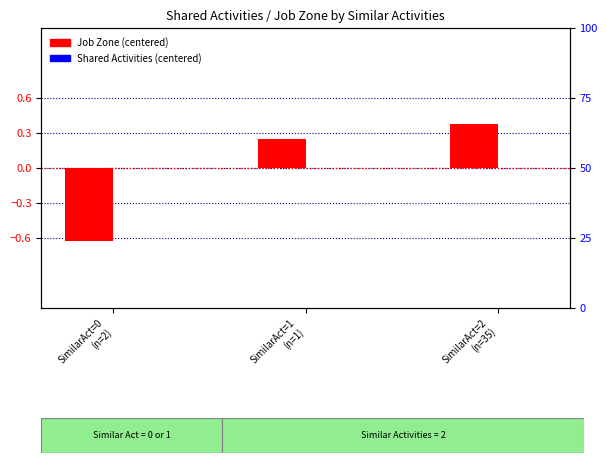

The value of Shared Activities (centered) at SimilarAct=2
(n=35) is 0.0. True or false?

True